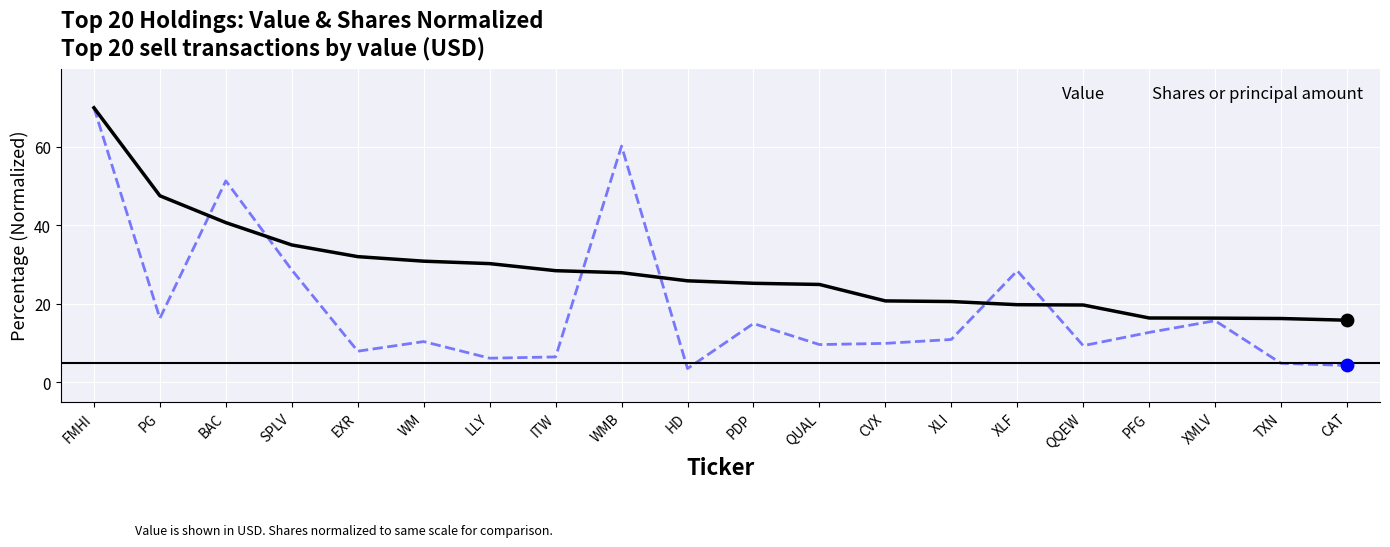

Which series changed the most between XLF and PFG?

Shares or principal amount